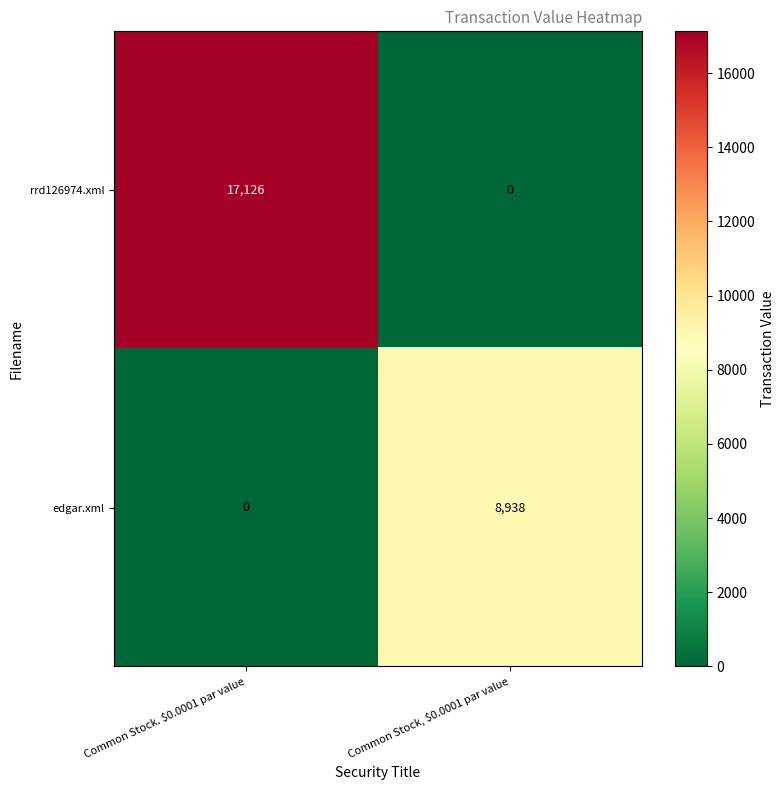

How many series are shown in this chart?

2